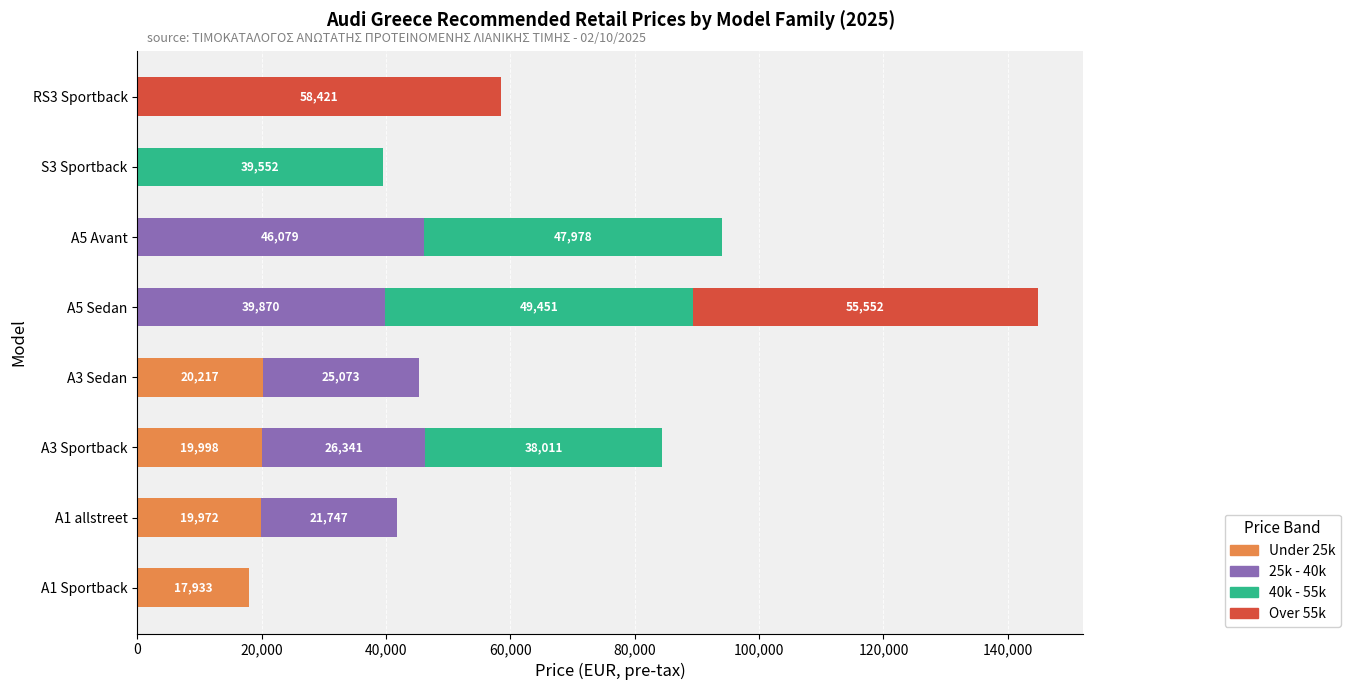

What is the total value across all series at A5 Sedan?

144872.6